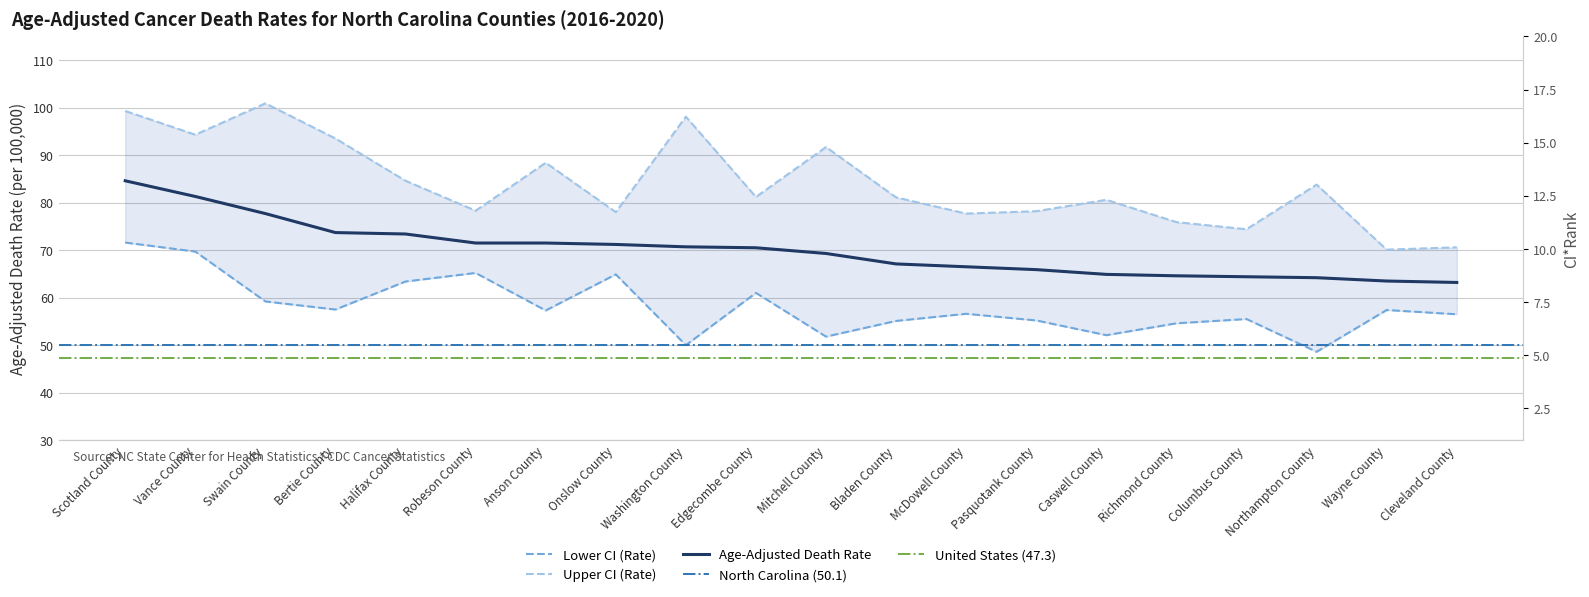

What is the label of the 14th point from the right?

Anson County